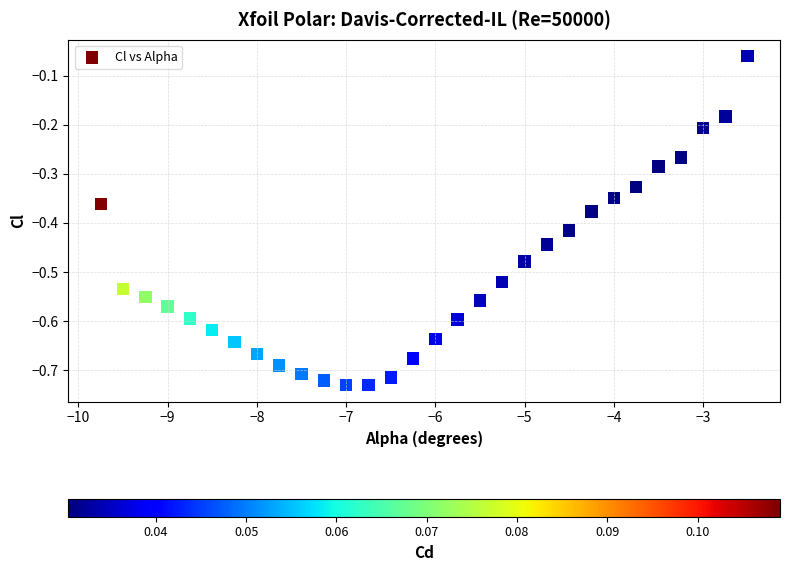

What is the range of Y values (max minus min)?

0.7